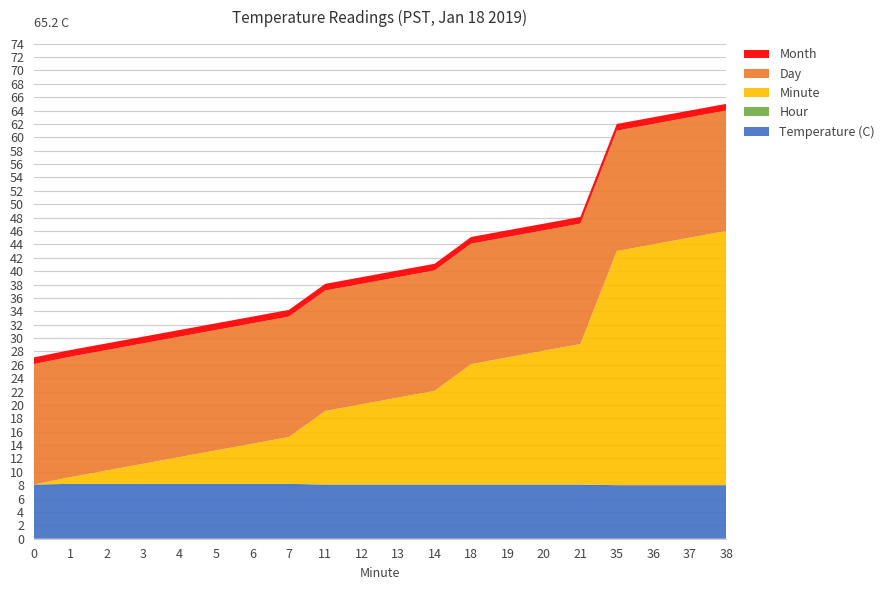

Reading left to right, list all the values displayed in this chart.

Temperature (C): 0=8.1	1=8.2	2=8.2	3=8.2	4=8.2	5=8.2	6=8.2	7=8.2	11=8.1	12=8.1	13=8.1	14=8.1	18=8.1	19=8.1	20=8.1	21=8.1	35=8.0	36=8.0	37=8.0	38=8.0
Hour: 0=0.0	1=0.0	2=0.0	3=0.0	4=0.0	5=0.0	6=0.0	7=0.0	11=0.0	12=0.0	13=0.0	14=0.0	18=0.0	19=0.0	20=0.0	21=0.0	35=0.0	36=0.0	37=0.0	38=0.0
Minute: 0=0.0	1=1.0	2=2.0	3=3.0	4=4.0	5=5.0	6=6.0	7=7.0	11=11.0	12=12.0	13=13.0	14=14.0	18=18.0	19=19.0	20=20.0	21=21.0	35=35.0	36=36.0	37=37.0	38=38.0
Day: 0=18.0	1=18.0	2=18.0	3=18.0	4=18.0	5=18.0	6=18.0	7=18.0	11=18.0	12=18.0	13=18.0	14=18.0	18=18.0	19=18.0	20=18.0	21=18.0	35=18.0	36=18.0	37=18.0	38=18.0
Month: 0=1.0	1=1.0	2=1.0	3=1.0	4=1.0	5=1.0	6=1.0	7=1.0	11=1.0	12=1.0	13=1.0	14=1.0	18=1.0	19=1.0	20=1.0	21=1.0	35=1.0	36=1.0	37=1.0	38=1.0